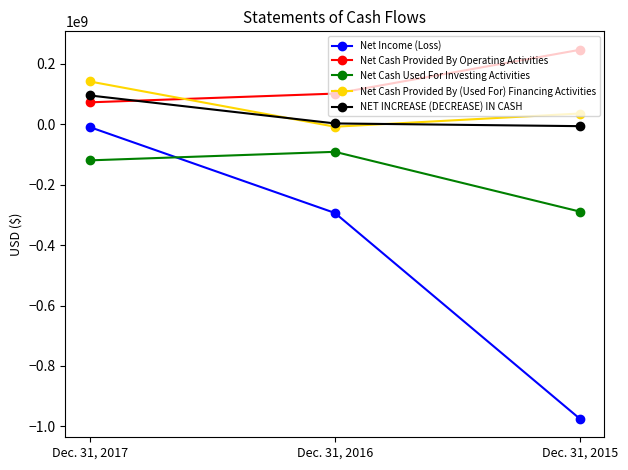

Count the Net Cash Used For Investing Activities values in the range -288935667 to -90964087.

3